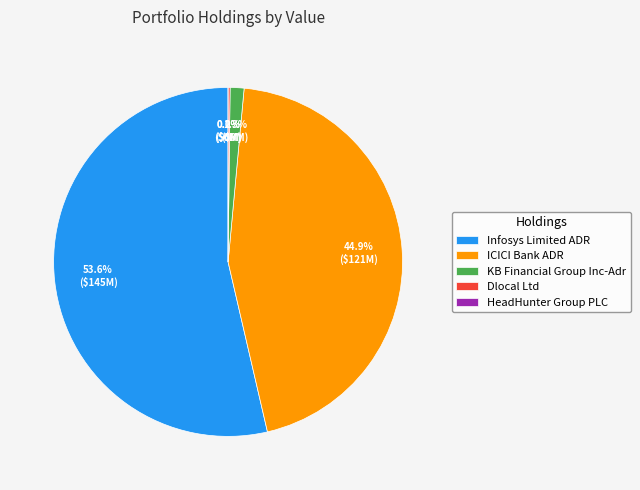

How much of the chart is everything except Dlocal Ltd?

99.8%